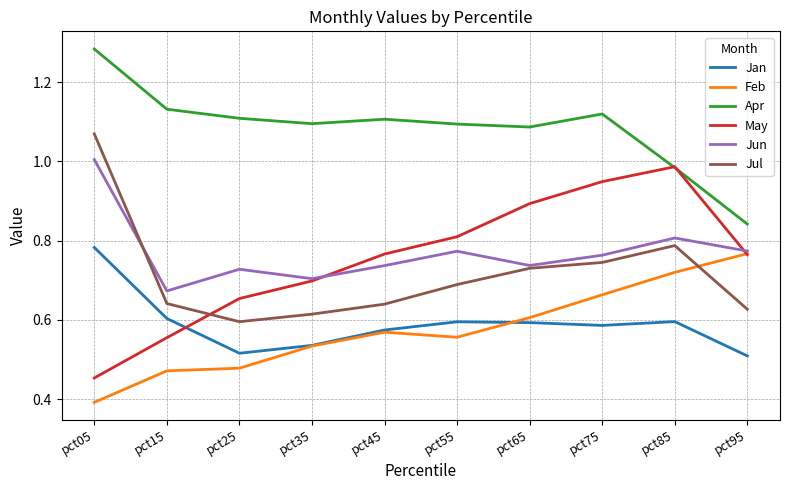

Count the number of data series in this chart.

6